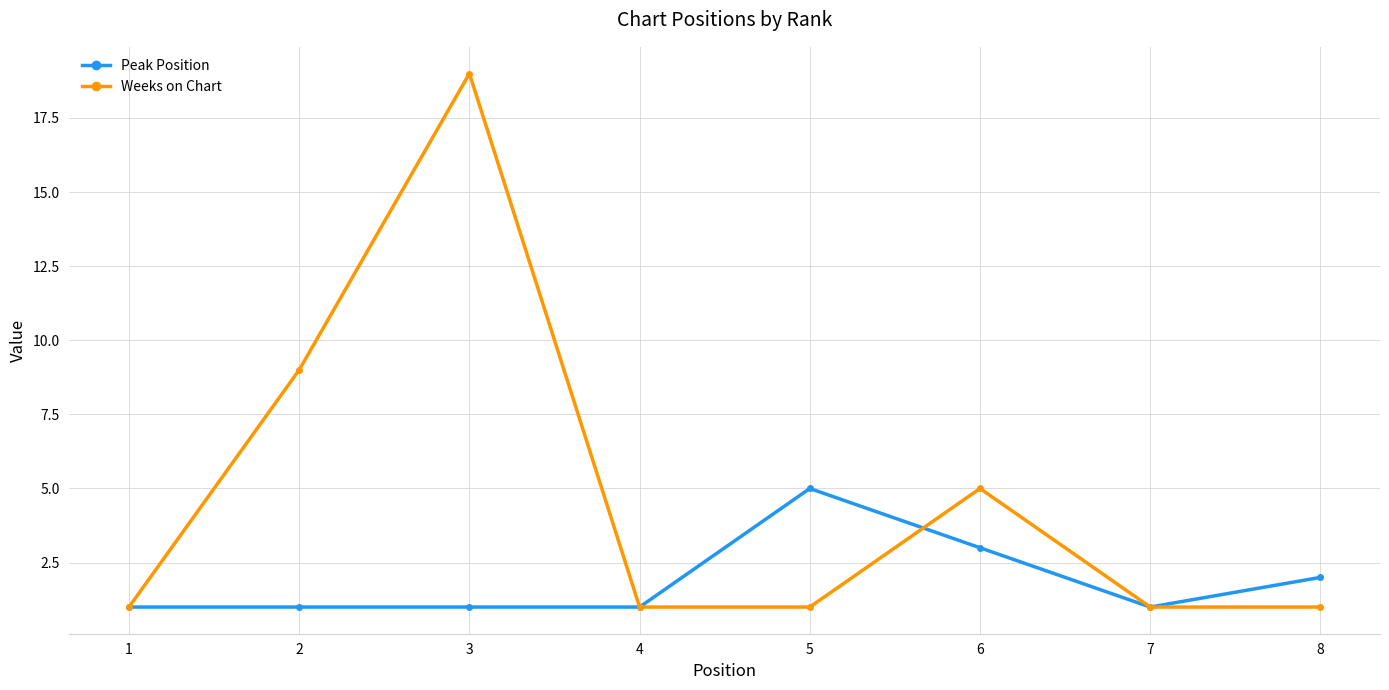

What is the minimum value shown in the chart?

1